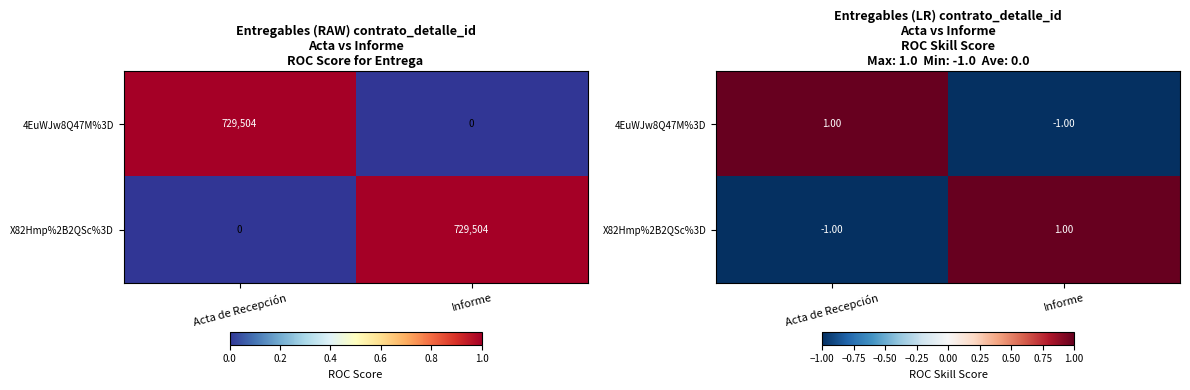

Which series has the largest range (max minus min)?

4EuWJw8Q47M%3D